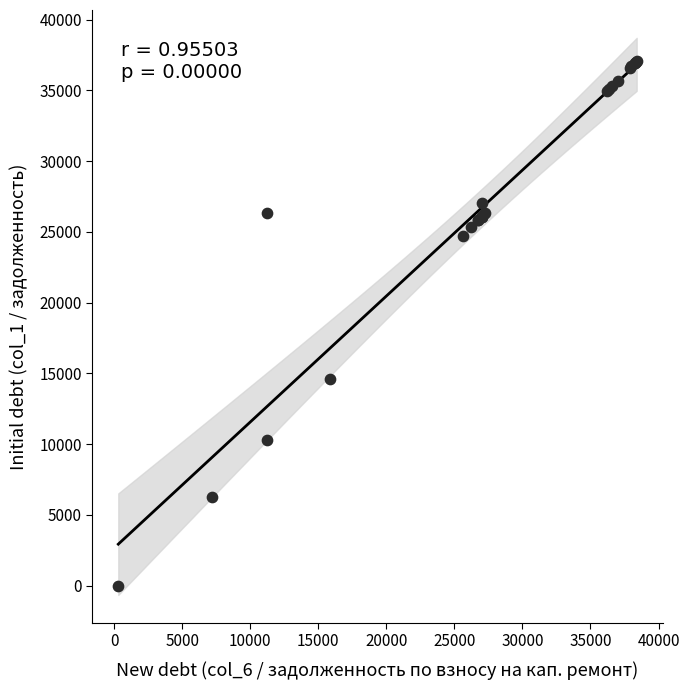

What Y value in the scatter plot is closest to 18535?

14573.5